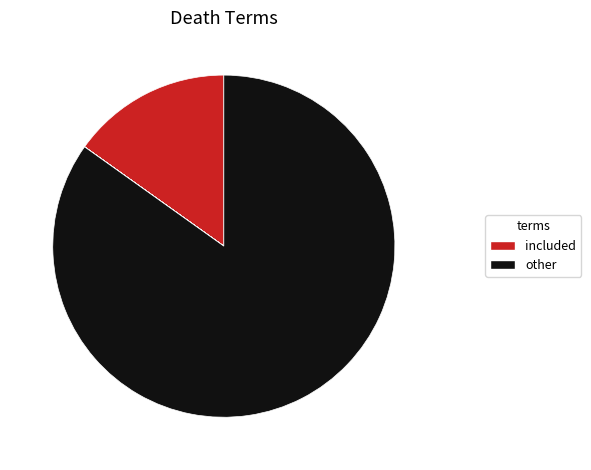

To the nearest percent, what is the difference between the largest and smallest slice percentages?

85%